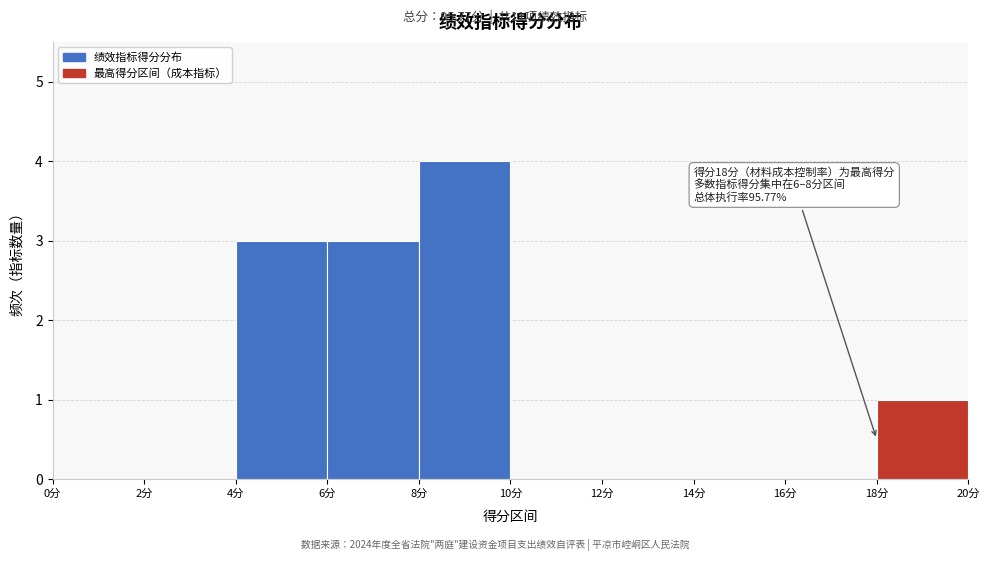

Which range on the x-axis has the tallest bar?

8 to 10